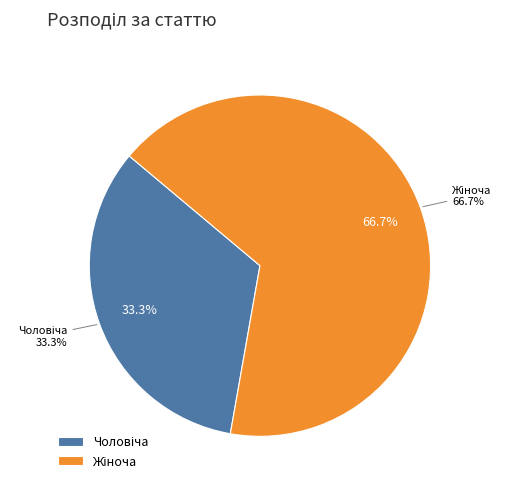

Is the sum of Чоловіча and Жіноча greater than half?

Yes